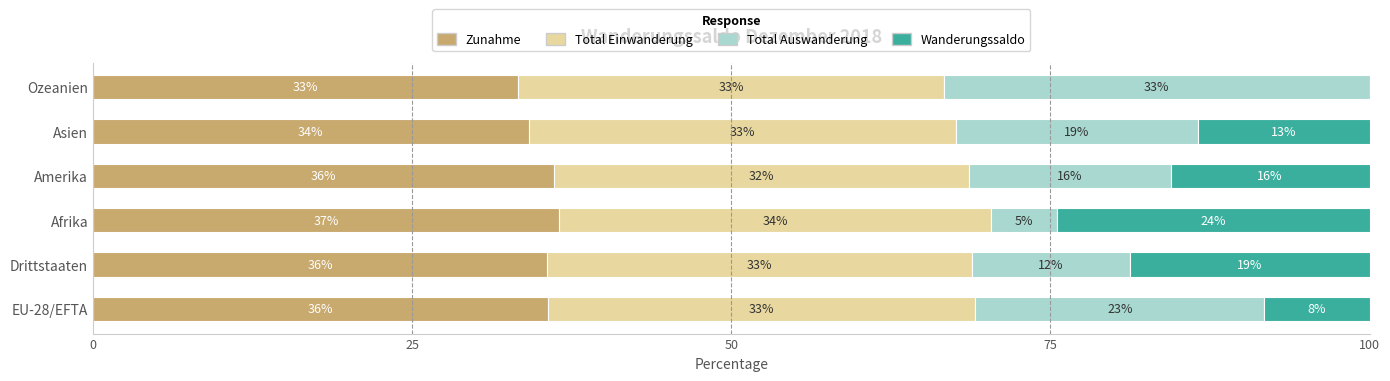

What are all the series names shown in the legend?

Zunahme, Total Einwanderung, Total Auswanderung, Wanderungssaldo